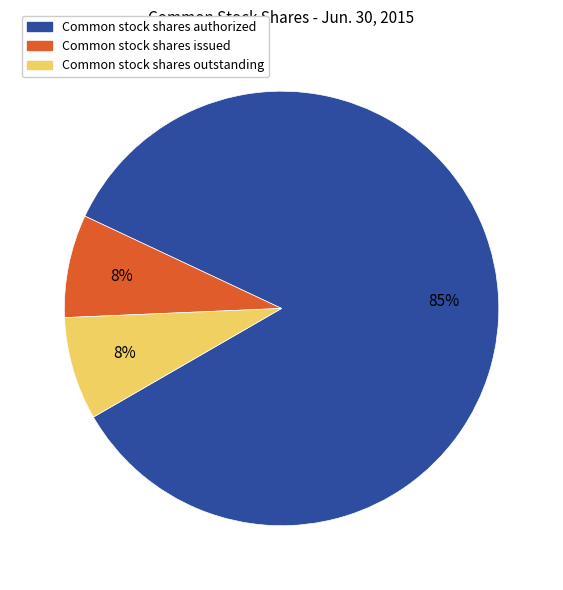

Is there any slice that represents more than half of the pie?

Yes